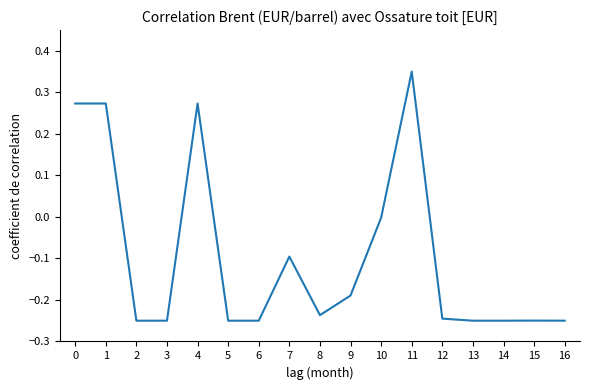

At which label is the value closest to 0?

10